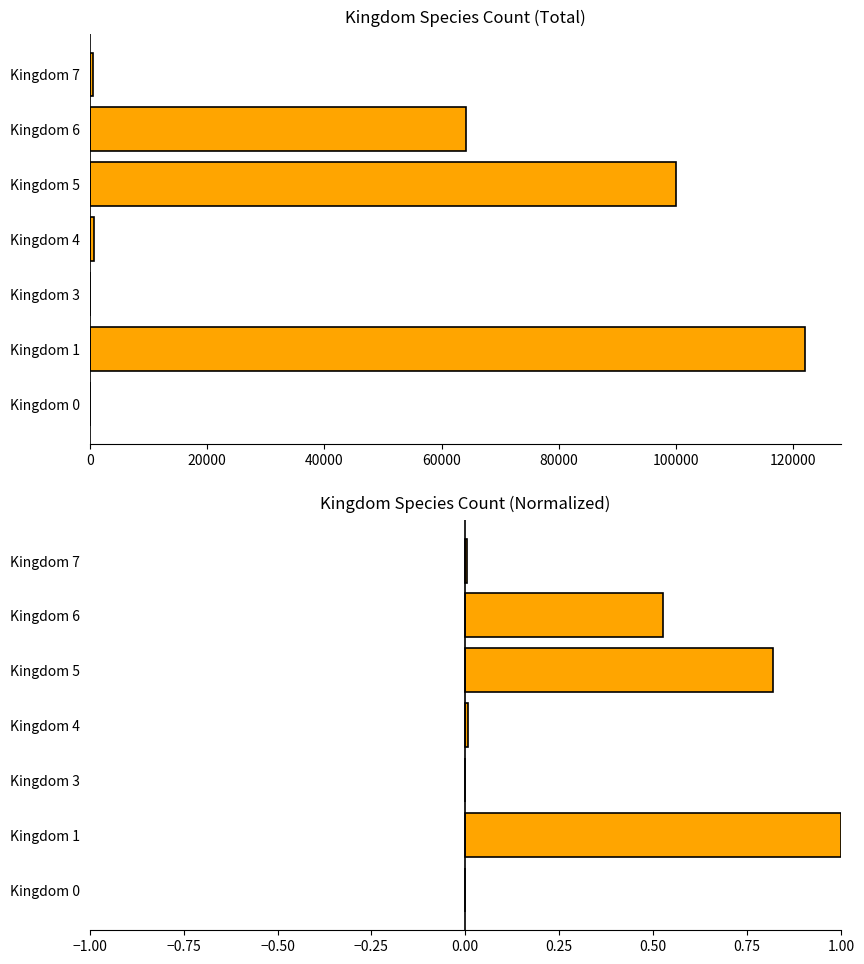

Reading left to right, what are all the values shown in this chart?

speciesCount: 9.0	121987.0	2.0	769.0	100018.0	64181.0	483.0
speciesCount (normalized): 0.0	1.0	0.0	0.0	0.8	0.5	0.0